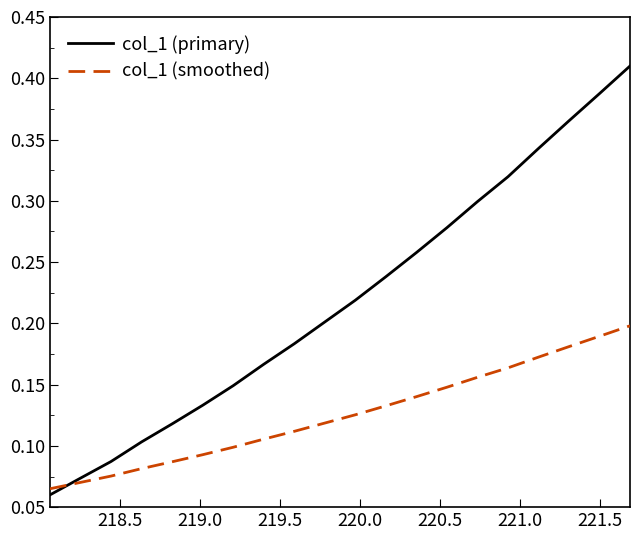

List the series in order of their overall mean, lowest first.

col_1 (smoothed), col_1 (primary)